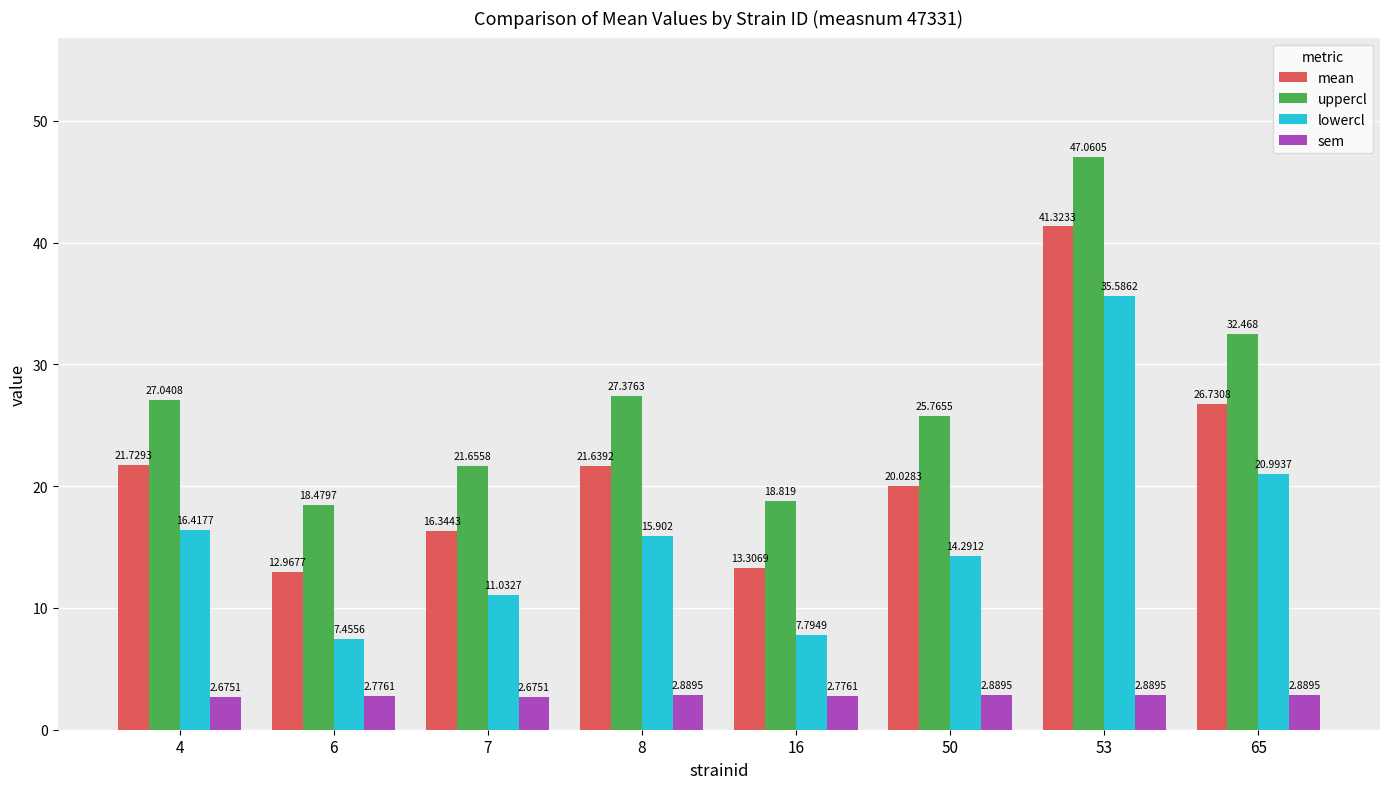

Count the number of categories in the chart.

8